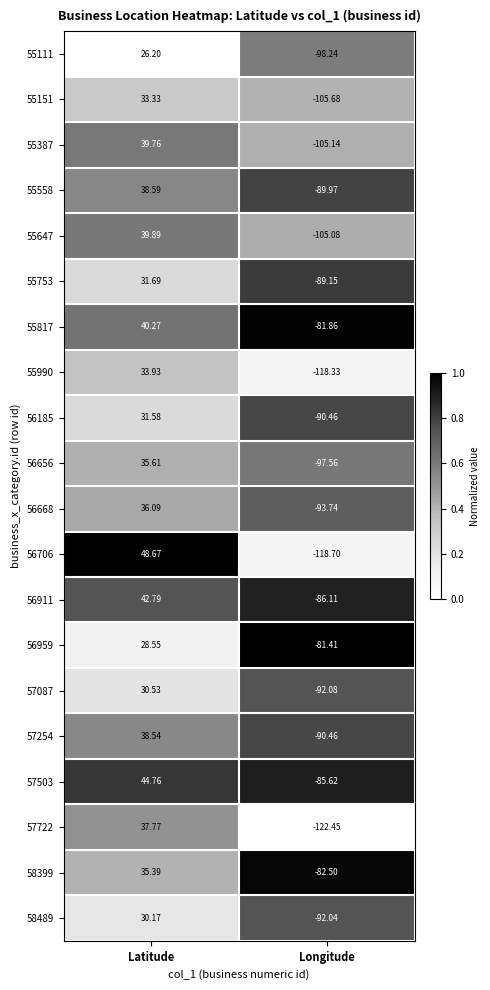

Which category has the lowest value in the 55111 series?

Longitude